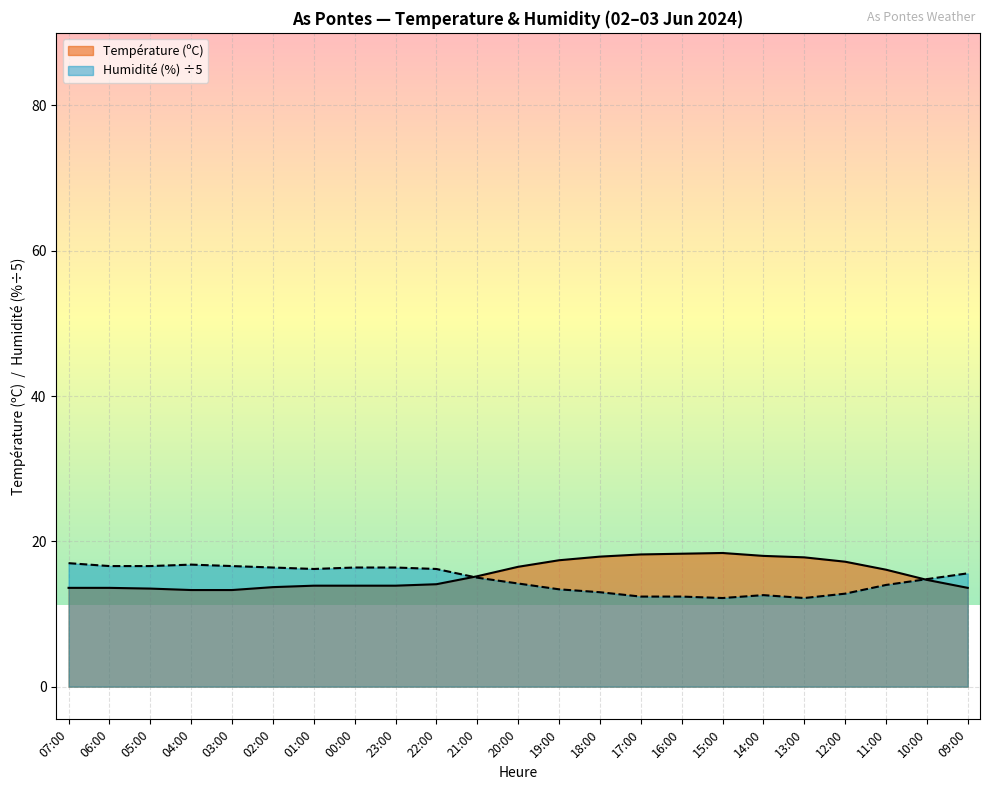

Which series changed the most between 03:00 and 12:00?

Température (ºC)